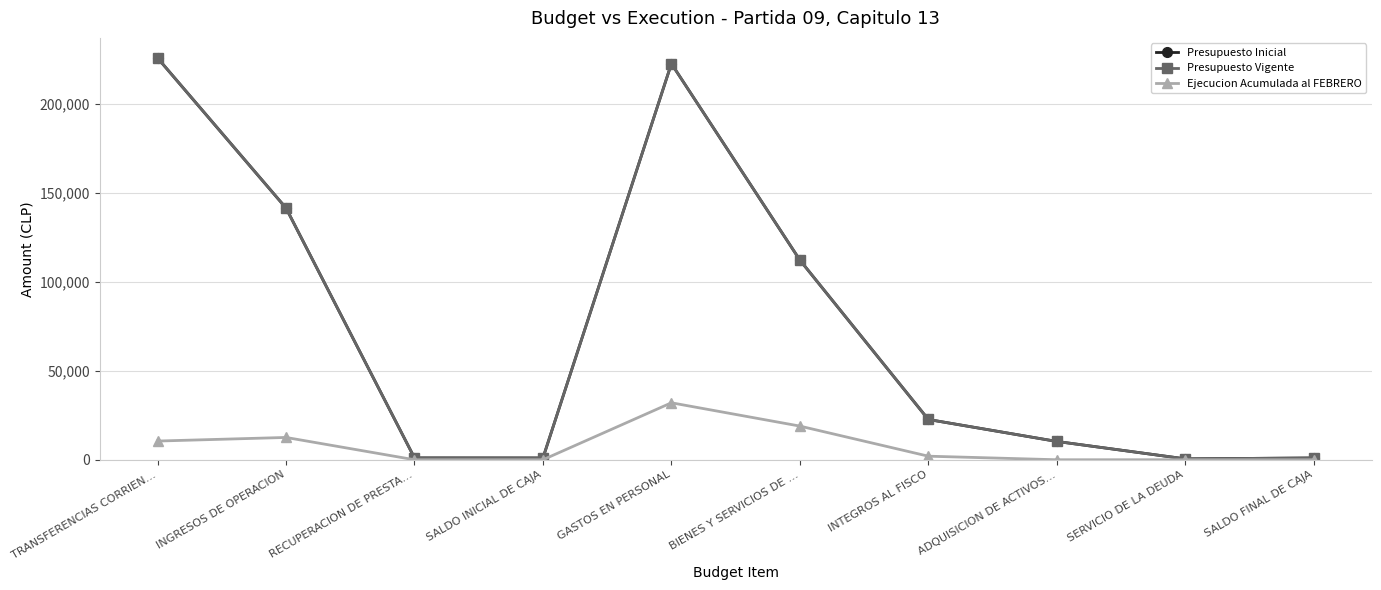

Does the chart have visible grid lines?

Yes